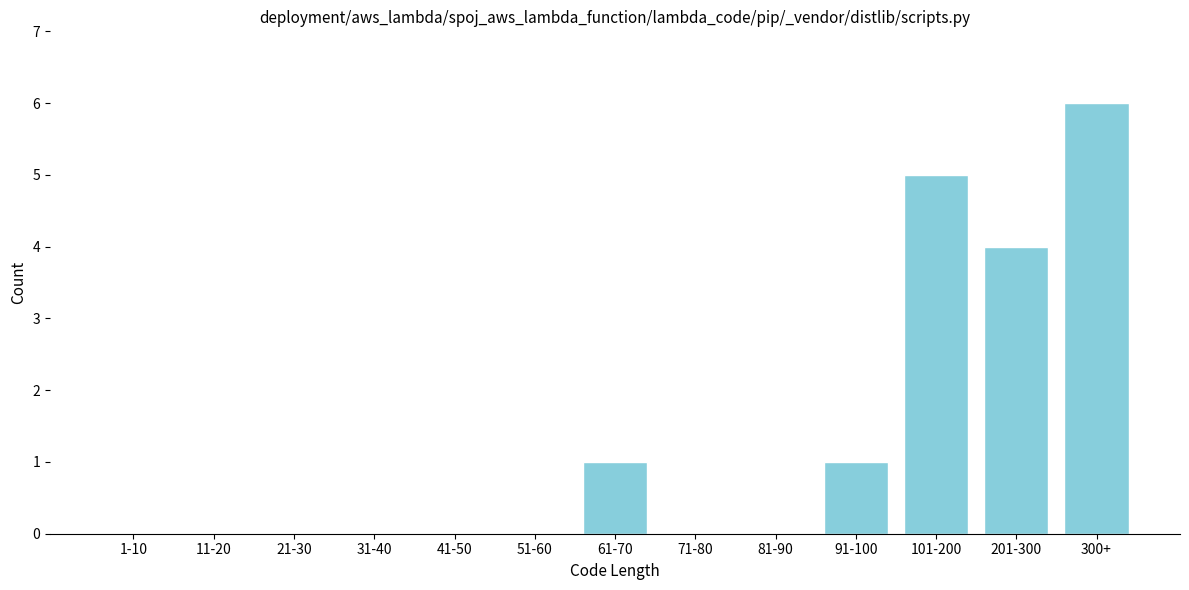

Reading left to right, extract all data points from this chart.

1-10=0	11-20=0	21-30=0	31-40=0	41-50=0	51-60=0	61-70=1	71-80=0	81-90=0	91-100=1	101-200=5	201-300=4	300+=6